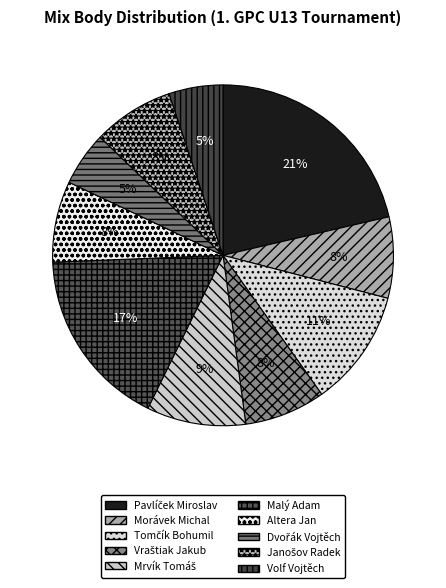

To the nearest percent, what is the difference between the Tomčík Bohumil and Volf Vojtěch slice percentages?

6%